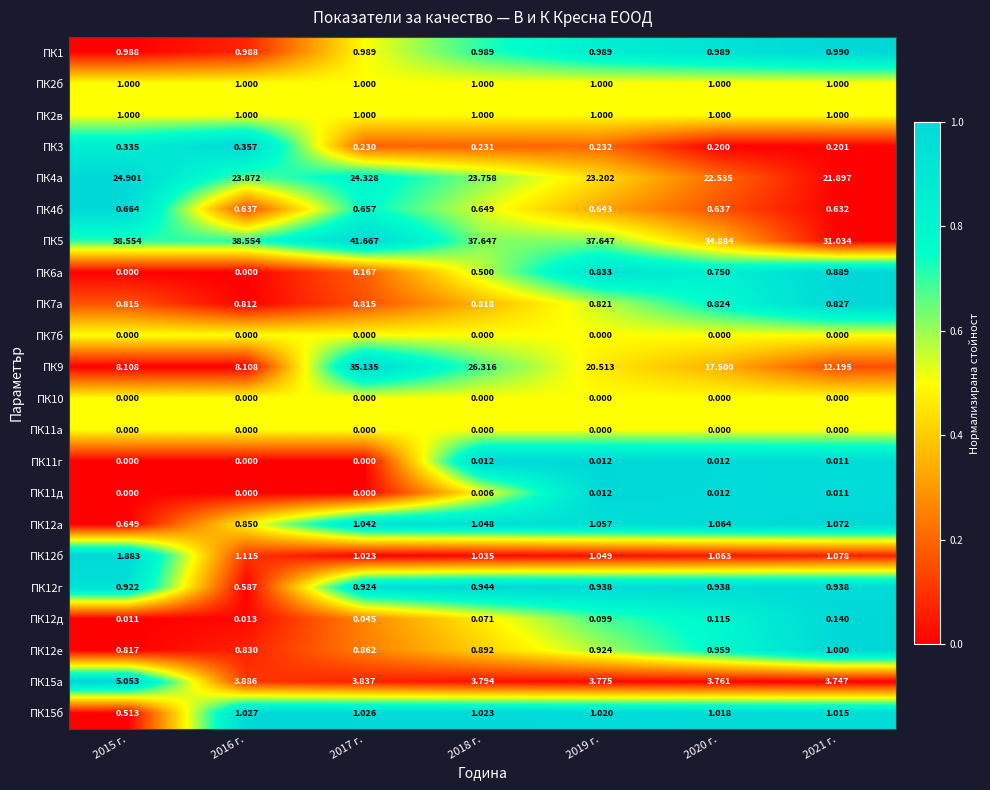

Is the value of ПК15а at 2015 г. greater than the value of ПК12б at 2019 г.?

Yes